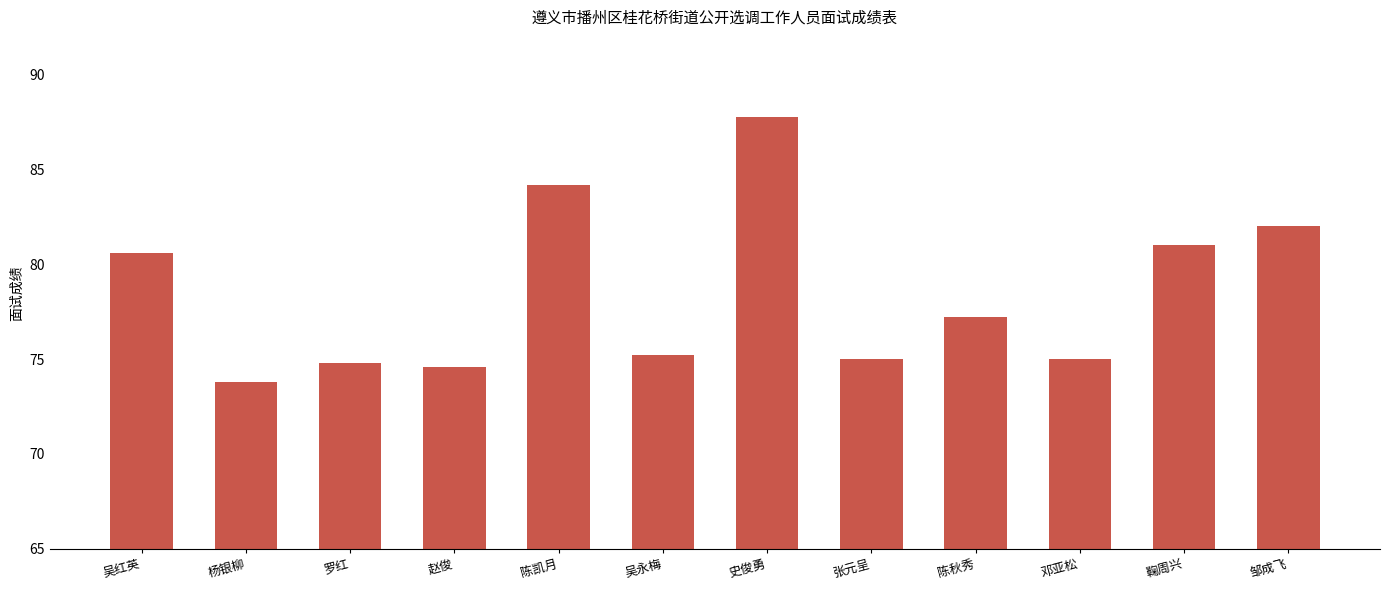

What is the change in value from 史俊勇 to 邓亚松?

-12.8